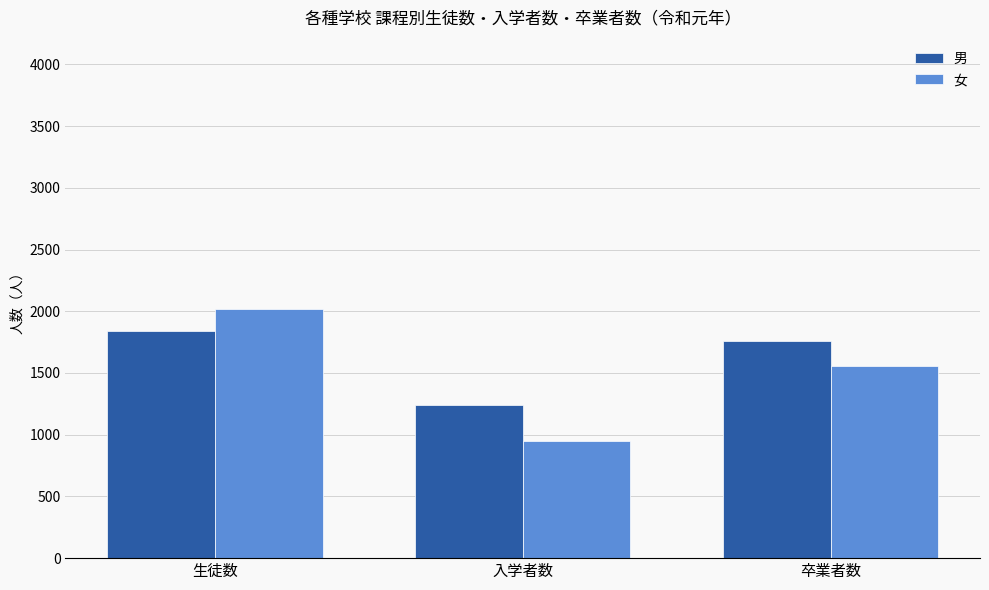

How many bars are there in total?

6